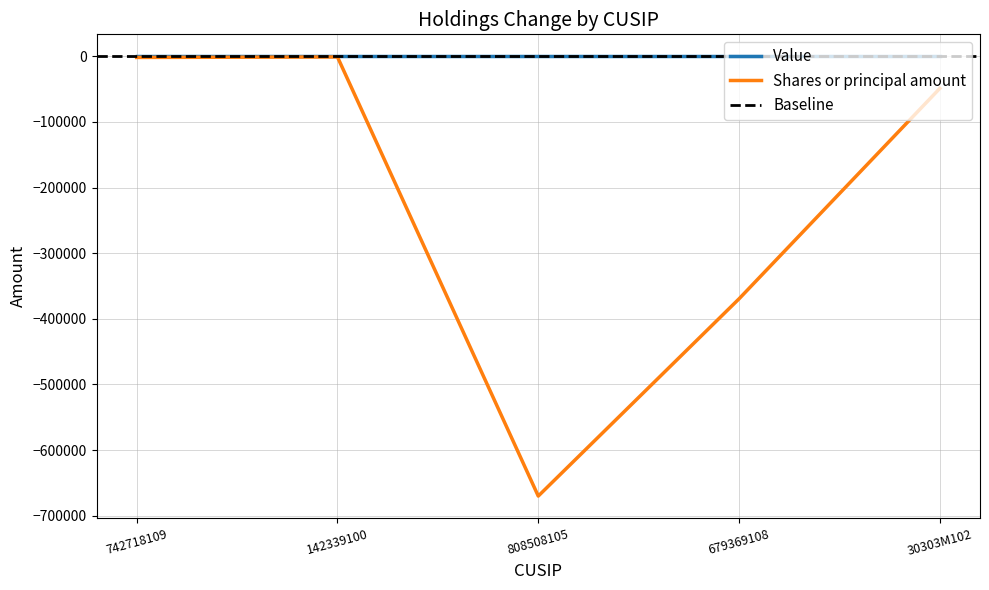

Rank the categories by value from lowest to highest.

808508105, 679369108, 30303M102, 742718109, 142339100